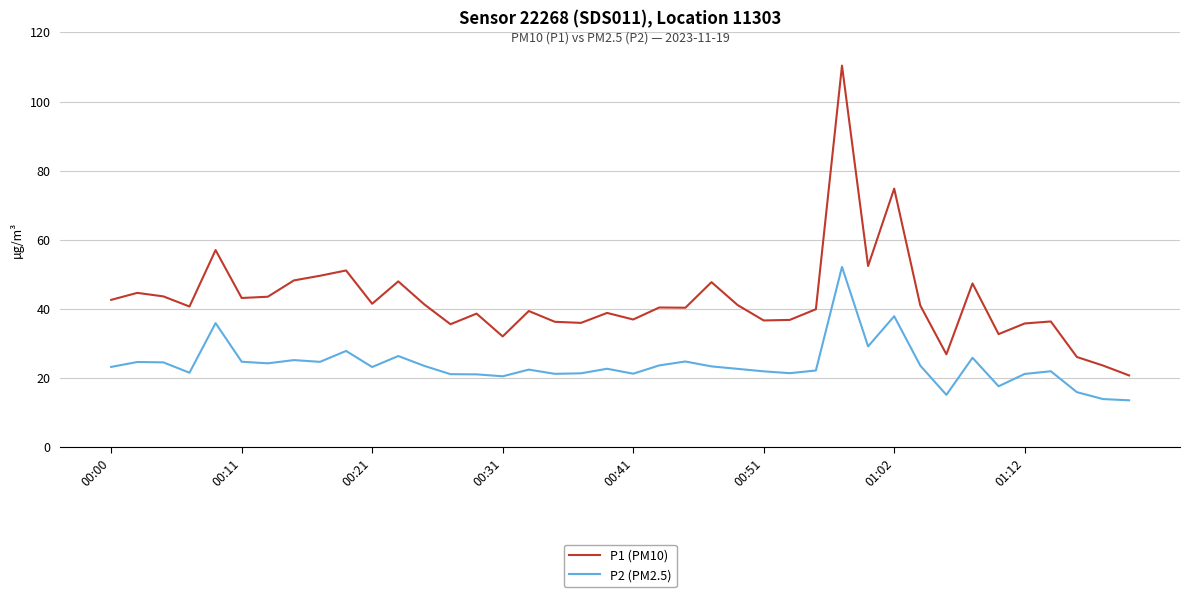

Which series has the largest total across all categories?

P1 (PM10)